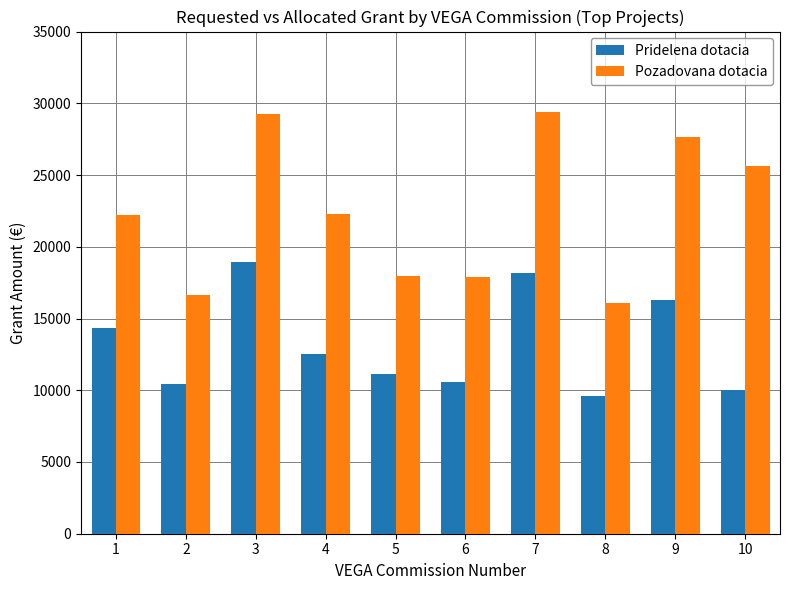

What is the value of the Pridelena dotacia bar at the 6th from the left?

10600